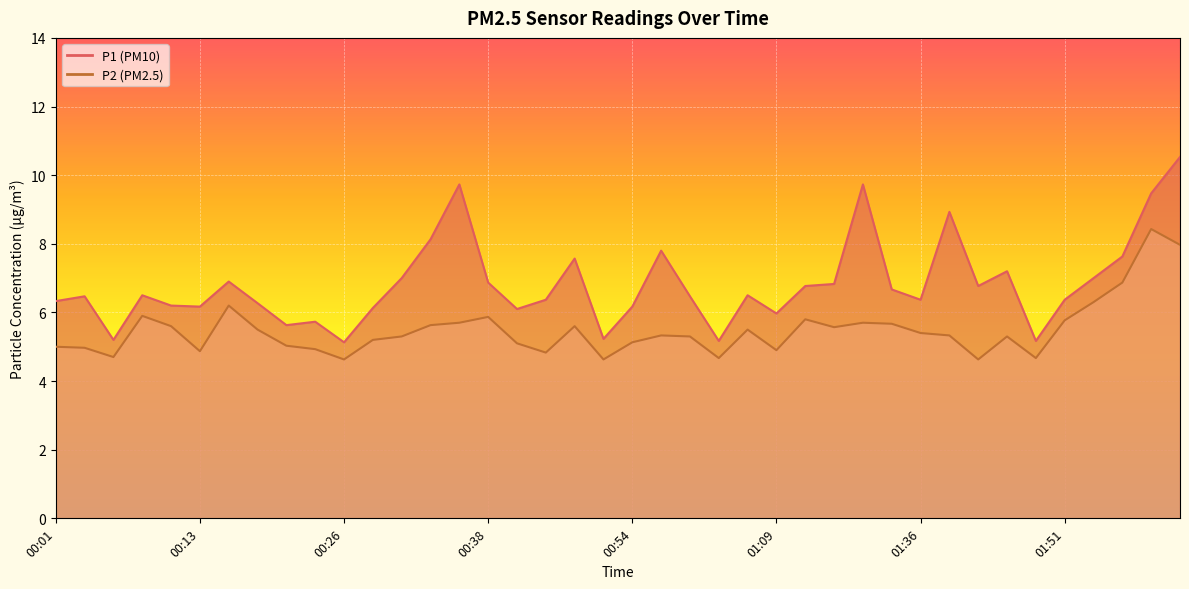

Reading right to left, transcribe all the data shown in this chart.

P1: 02:09=10.5	02:07=9.5	01:59=7.6	01:54=7.0	01:51=6.4	01:46=5.2	01:43=7.2	01:41=6.8	01:39=8.9	01:36=6.4	01:33=6.7	01:28=9.7	01:23=6.8	01:20=6.8	01:09=6.0	01:04=6.5	01:01=5.2	00:59=6.5	00:56=7.8	00:54=6.2	00:51=5.2	00:49=7.6	00:46=6.4	00:41=6.1	00:38=6.9	00:36=9.7	00:33=8.1	00:31=7.0	00:28=6.1	00:26=5.1	00:23=5.7	00:21=5.6	00:18=6.3	00:16=6.9	00:13=6.2	00:11=6.2	00:08=6.5	00:06=5.2	00:03=6.5	00:01=6.3
P2: 02:09=8.0	02:07=8.4	01:59=6.9	01:54=6.3	01:51=5.8	01:46=4.7	01:43=5.3	01:41=4.6	01:39=5.3	01:36=5.4	01:33=5.7	01:28=5.7	01:23=5.6	01:20=5.8	01:09=4.9	01:04=5.5	01:01=4.7	00:59=5.3	00:56=5.3	00:54=5.1	00:51=4.6	00:49=5.6	00:46=4.8	00:41=5.1	00:38=5.9	00:36=5.7	00:33=5.6	00:31=5.3	00:28=5.2	00:26=4.6	00:23=4.9	00:21=5.0	00:18=5.5	00:16=6.2	00:13=4.9	00:11=5.6	00:08=5.9	00:06=4.7	00:03=5.0	00:01=5.0